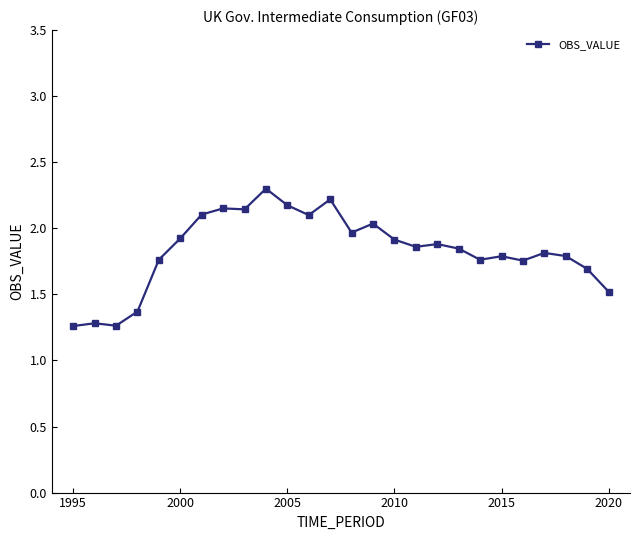

What is the difference between the second highest and second lowest values?

1.0